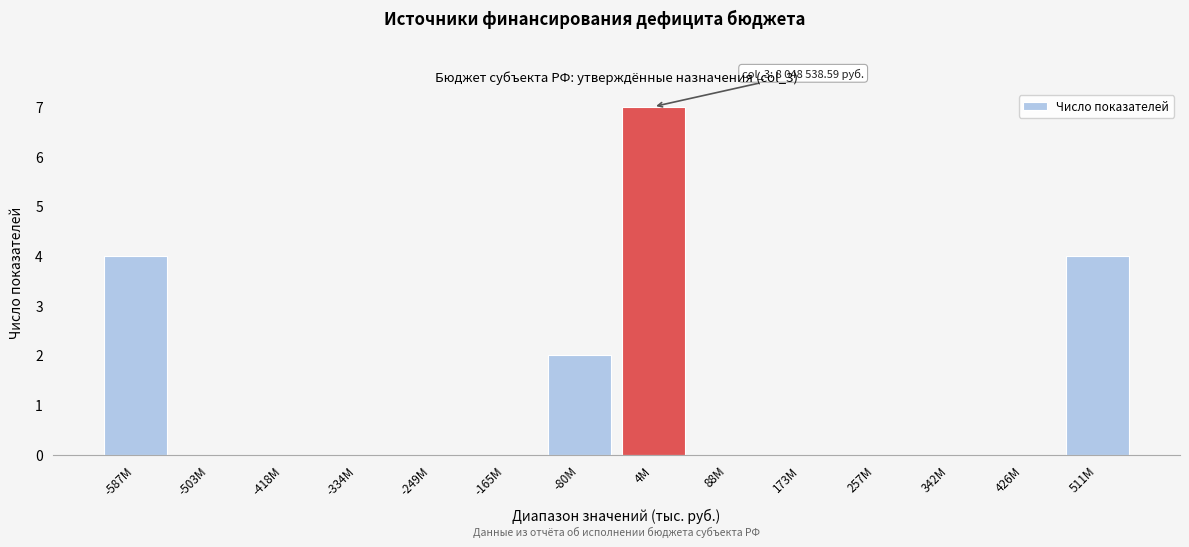

Reading left to right, list all the values displayed in this chart.

-587M=4	-503M=0	-418M=0	-334M=0	-249M=0	-165M=0	-80M=2	4M=7	88M=0	173M=0	257M=0	342M=0	426M=0	511M=4